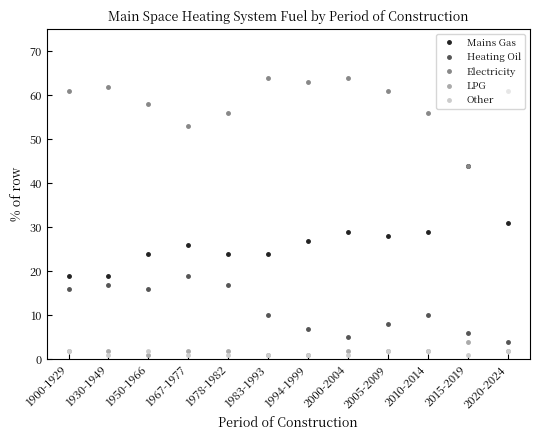

Is the value of Other at 1978-1982 greater than the value of Heating Oil at 1900-1929?

No